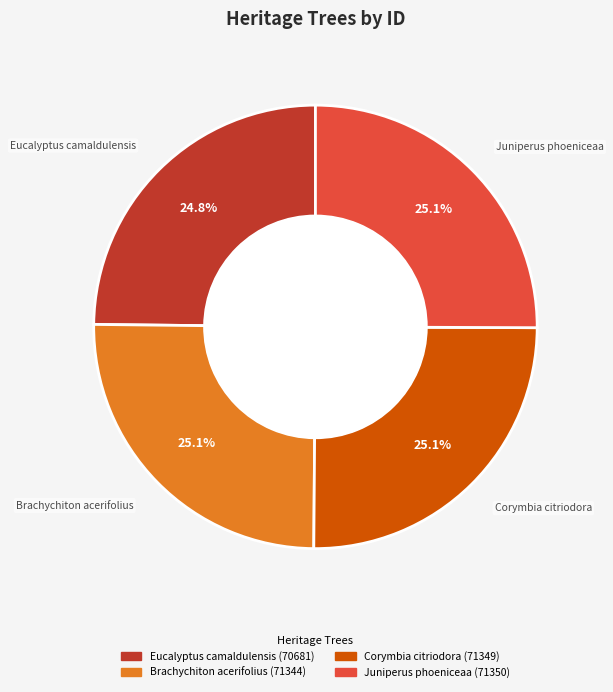

To the nearest percent, what percentage of the pie is Corymbia citriodora?

25%